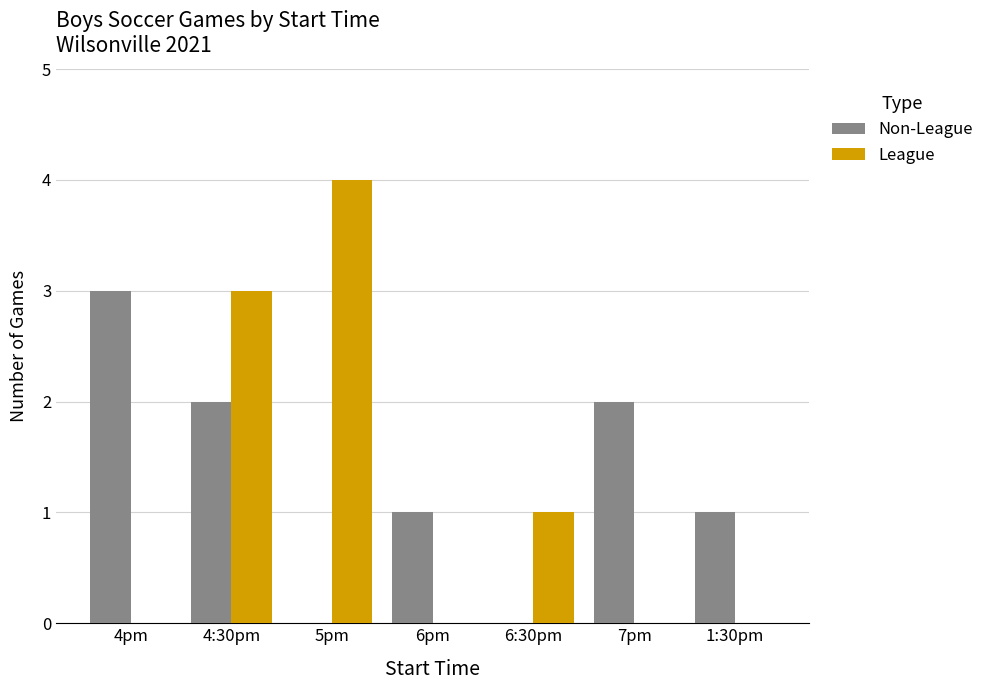

What are all the series names shown in the legend?

Non-League, League